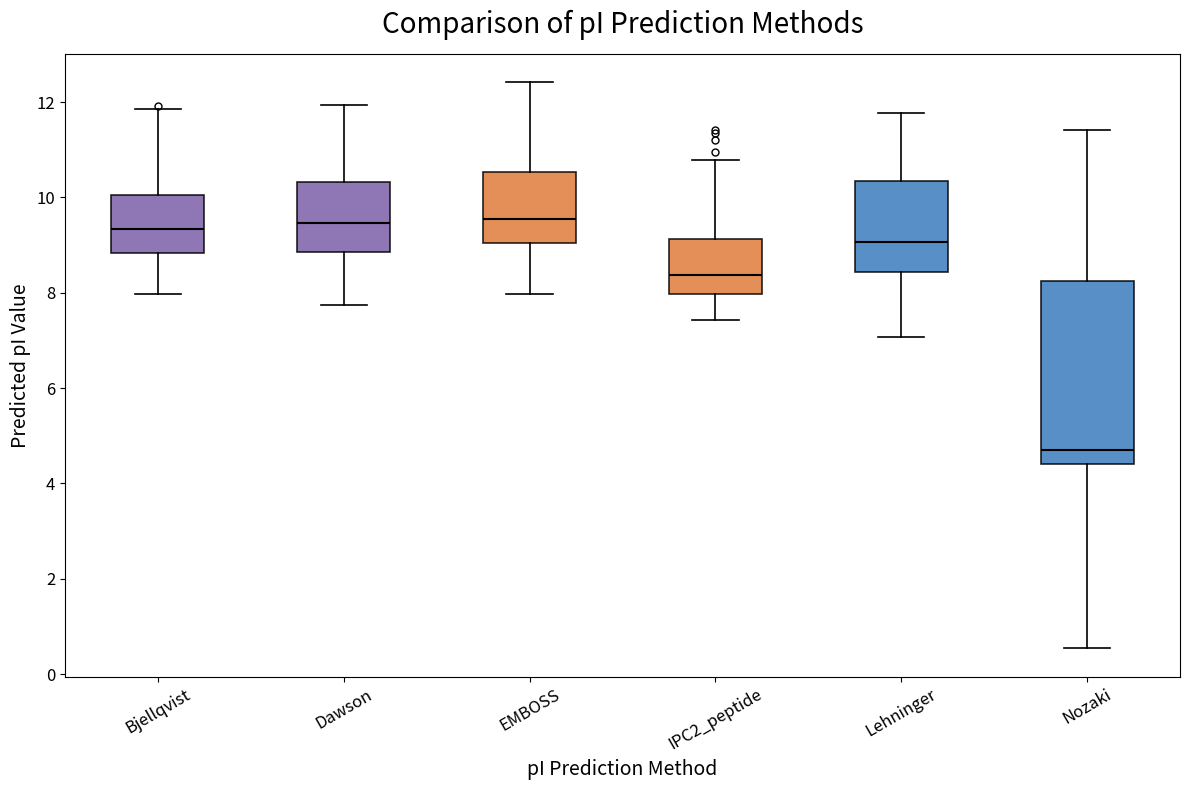

Reading left to right, read every box against the y-axis: the position of its median line, the range the box covers, and the ends of its whiskers. The values are not printed on the chart, so give them approximately, as read against the axis.

Bjellqvist: median 9.4, box 8.8 to 10.0, whiskers 8.0 to 11.8
Dawson: median 9.4, box 8.8 to 10.4, whiskers 7.8 to 12.0
EMBOSS: median 9.6, box 9.0 to 10.6, whiskers 8.0 to 12.4
IPC2_peptide: median 8.4, box 8.0 to 9.2, whiskers 7.4 to 10.8
Lehninger: median 9.0, box 8.4 to 10.4, whiskers 7.0 to 11.8
Nozaki: median 4.6, box 4.4 to 8.2, whiskers 0.6 to 11.4